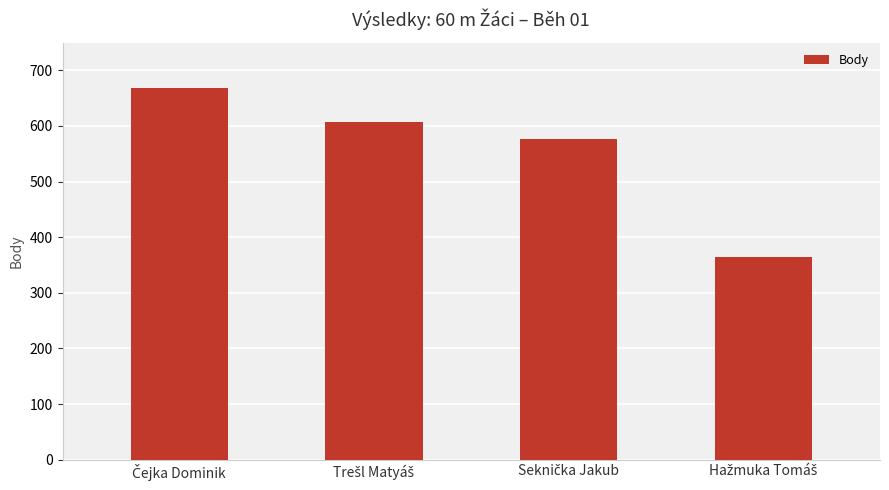

What is the difference between the second highest and minimum values?

243